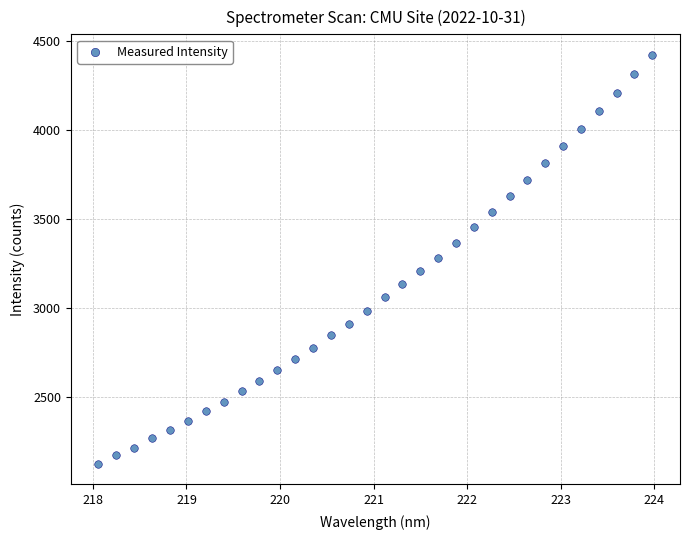

What is the range of X values (max minus min)?

5.9